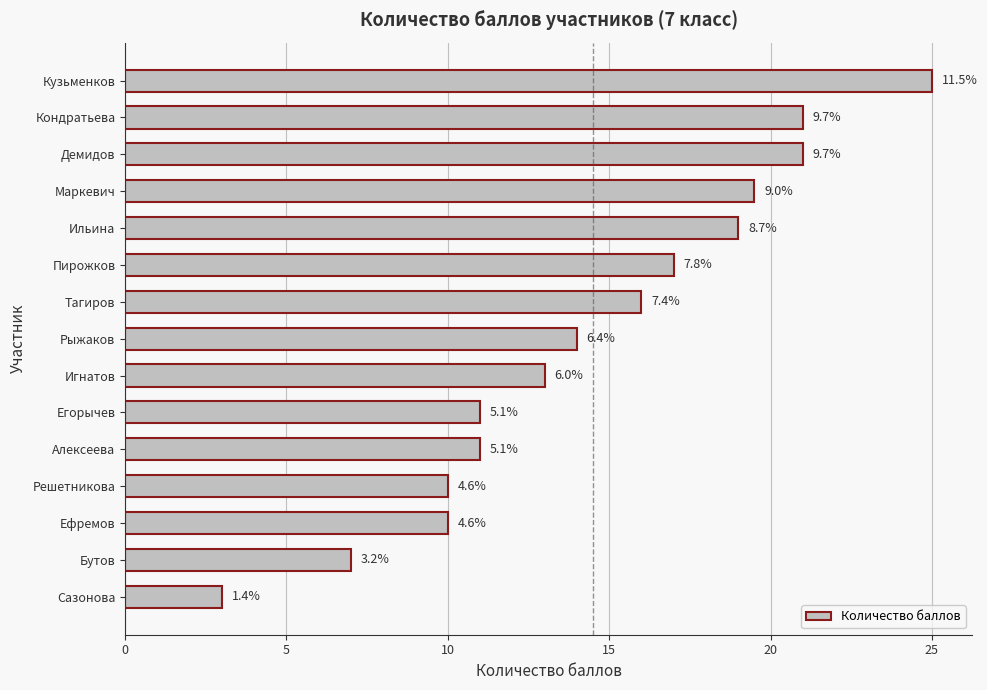

Does the chart contain any negative values?

No